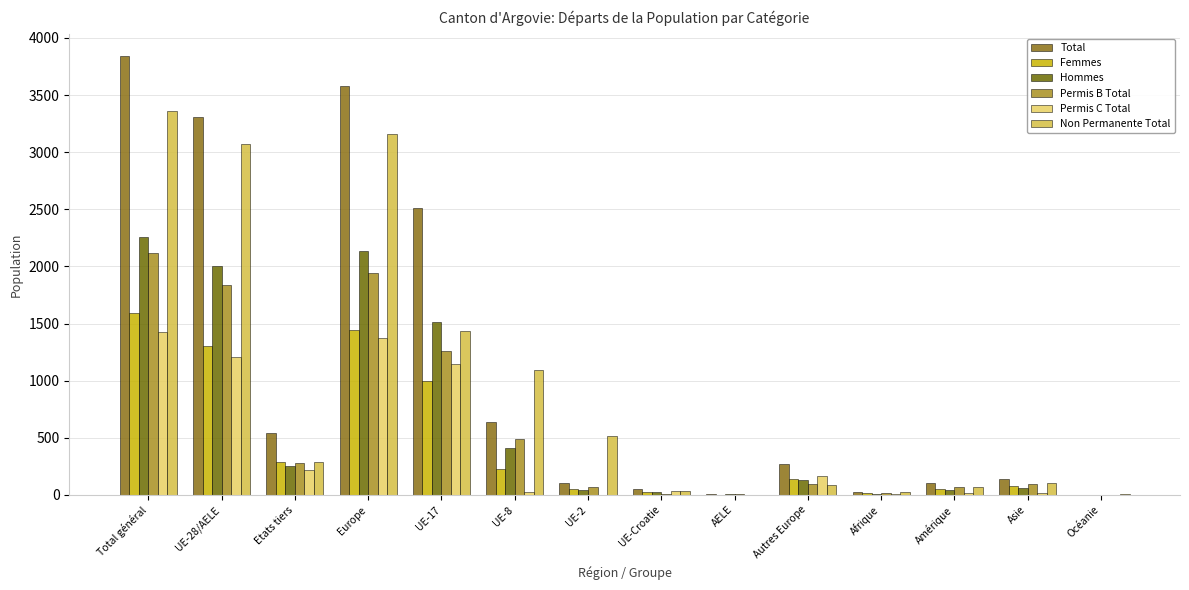

What is the difference between the second highest and minimum values in the Hommes series?

2133